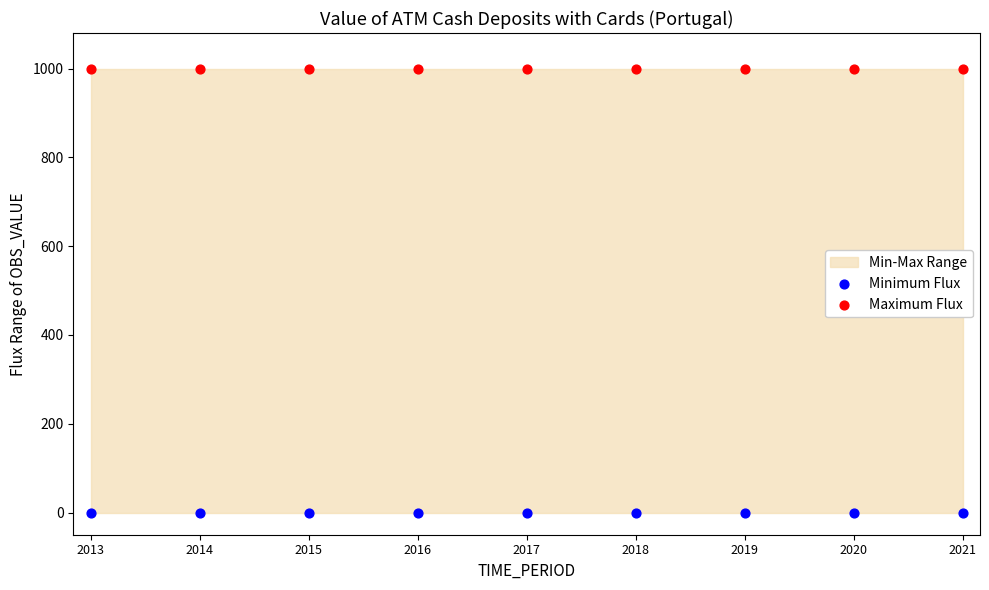

Which series contains the lowest Y value?

Minimum Flux